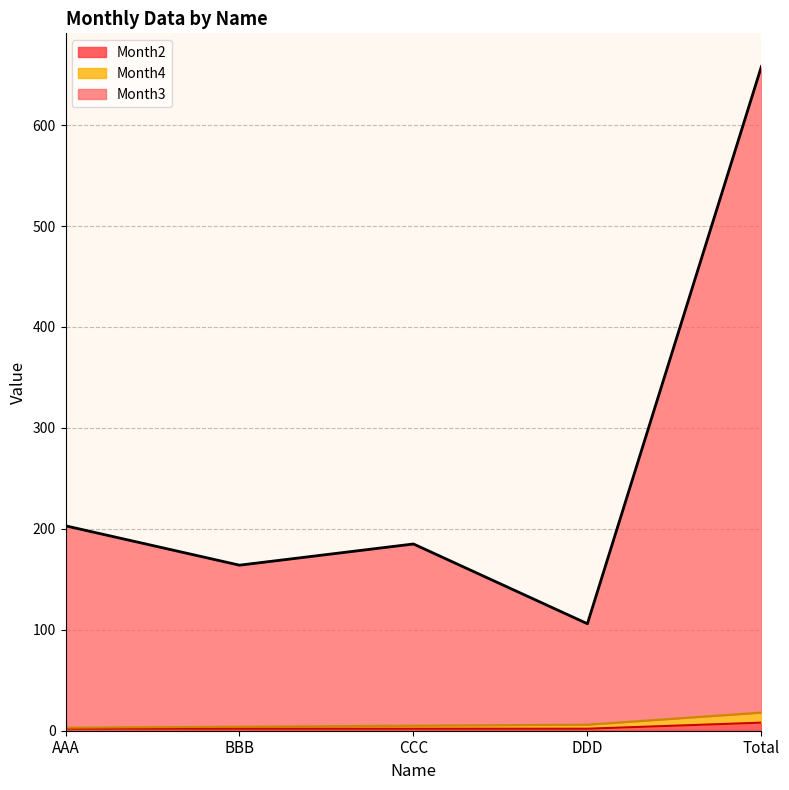

At which label does Month4 reach its peak?

Total